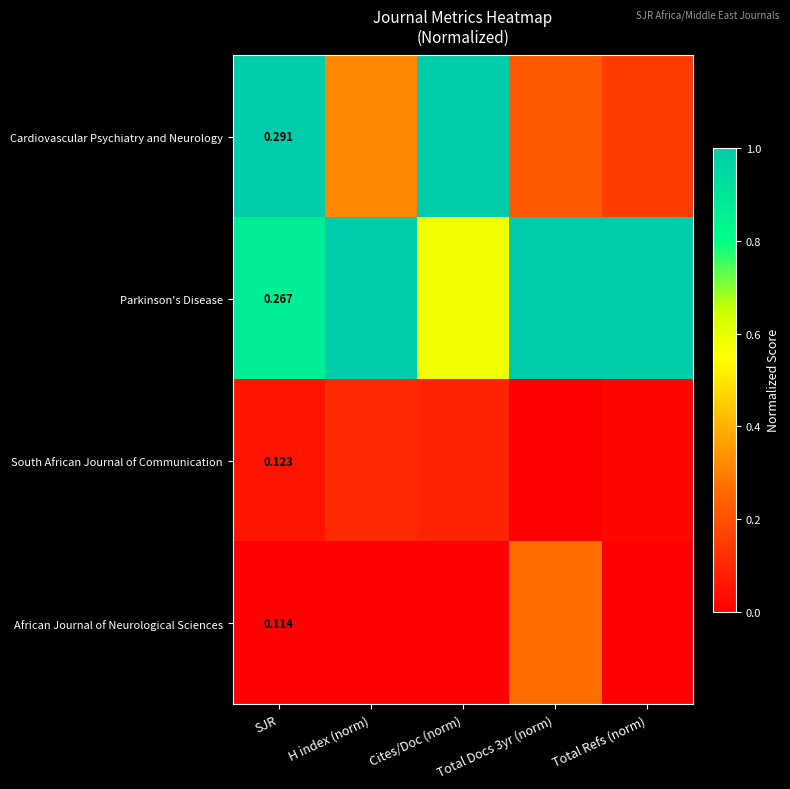

Rank the series at SJR from lowest to highest value.

African Journal of Neurological Sciences, South African Journal of Communication, Parkinson's Disease, Cardiovascular Psychiatry and Neurology